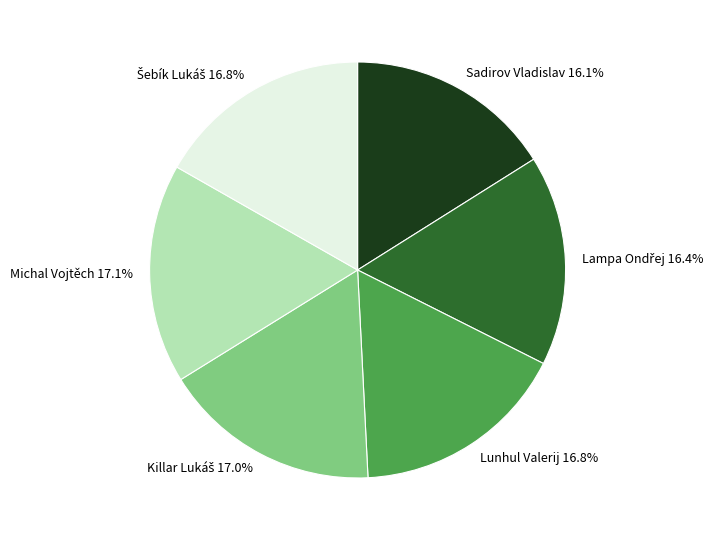

Does any single category account for the majority?

No